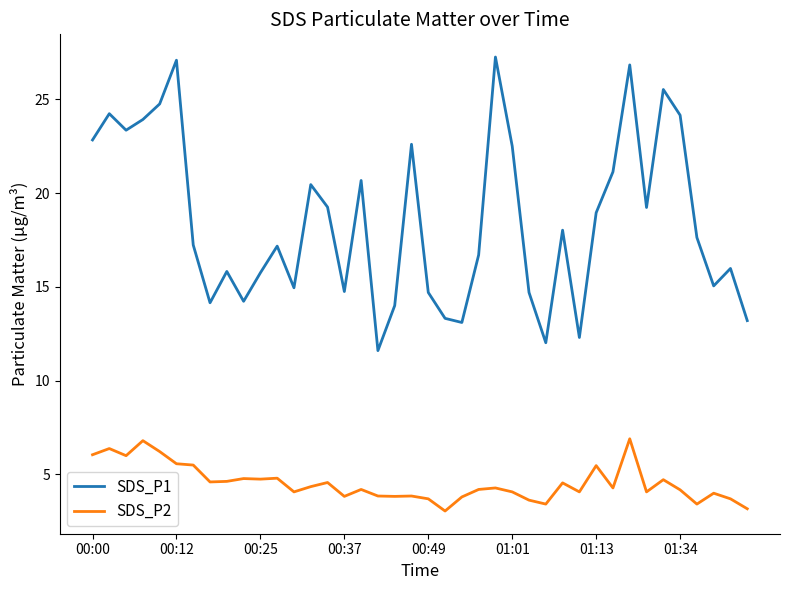

What is the sum of all SDS_P1 values?

741.1